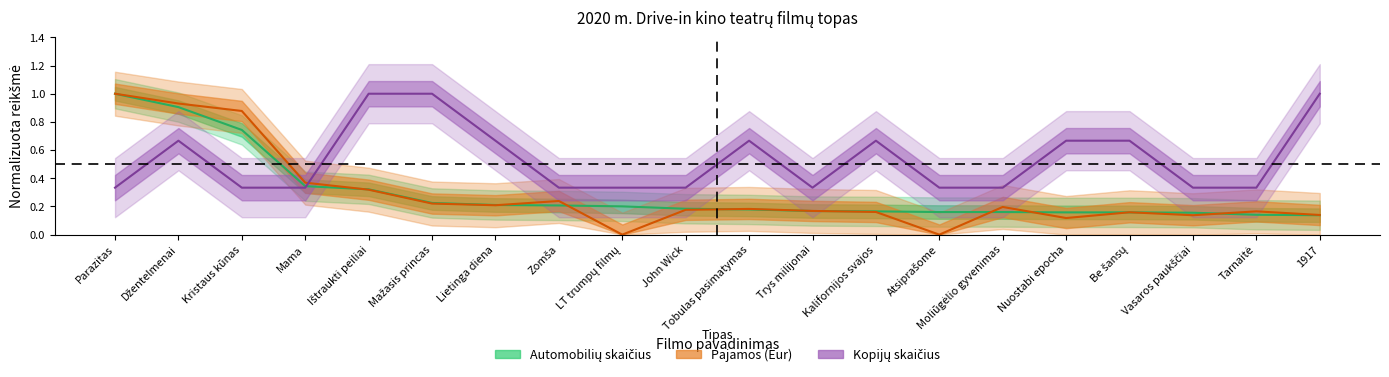

Reading left to right, list all the values displayed in this chart.

Automobilių skaičius: Parazitas=1.0	Džentelmenai=0.9	Kristaus kūnas=0.7	Mama=0.3	Ištraukti peiliai=0.3	Mažasis princas=0.2	Lietinga diena=0.2	Zomša=0.2	LT trumpų filmų=0.2	John Wick=0.2	Tobulas pasimatymas=0.2	Trys milijonai=0.2	Kalifornijos svajos=0.2	Atsiprašome=0.2	Moliūgėlio gyvenimas=0.2	Nuostabi epocha=0.2	Be šansų=0.2	Vasaros paukščiai=0.2	Tarnaitė=0.1	1917=0.1
Pajamos (Eur): Parazitas=1.0	Džentelmenai=0.9	Kristaus kūnas=0.9	Mama=0.4	Ištraukti peiliai=0.3	Mažasis princas=0.2	Lietinga diena=0.2	Zomša=0.2	LT trumpų filmų=0.0	John Wick=0.2	Tobulas pasimatymas=0.2	Trys milijonai=0.2	Kalifornijos svajos=0.2	Atsiprašome=0.0	Moliūgėlio gyvenimas=0.2	Nuostabi epocha=0.1	Be šansų=0.2	Vasaros paukščiai=0.1	Tarnaitė=0.2	1917=0.1
Kopijų skaičius: Parazitas=0.3	Džentelmenai=0.7	Kristaus kūnas=0.3	Mama=0.3	Ištraukti peiliai=1.0	Mažasis princas=1.0	Lietinga diena=0.7	Zomša=0.3	LT trumpų filmų=0.3	John Wick=0.3	Tobulas pasimatymas=0.7	Trys milijonai=0.3	Kalifornijos svajos=0.7	Atsiprašome=0.3	Moliūgėlio gyvenimas=0.3	Nuostabi epocha=0.7	Be šansų=0.7	Vasaros paukščiai=0.3	Tarnaitė=0.3	1917=1.0